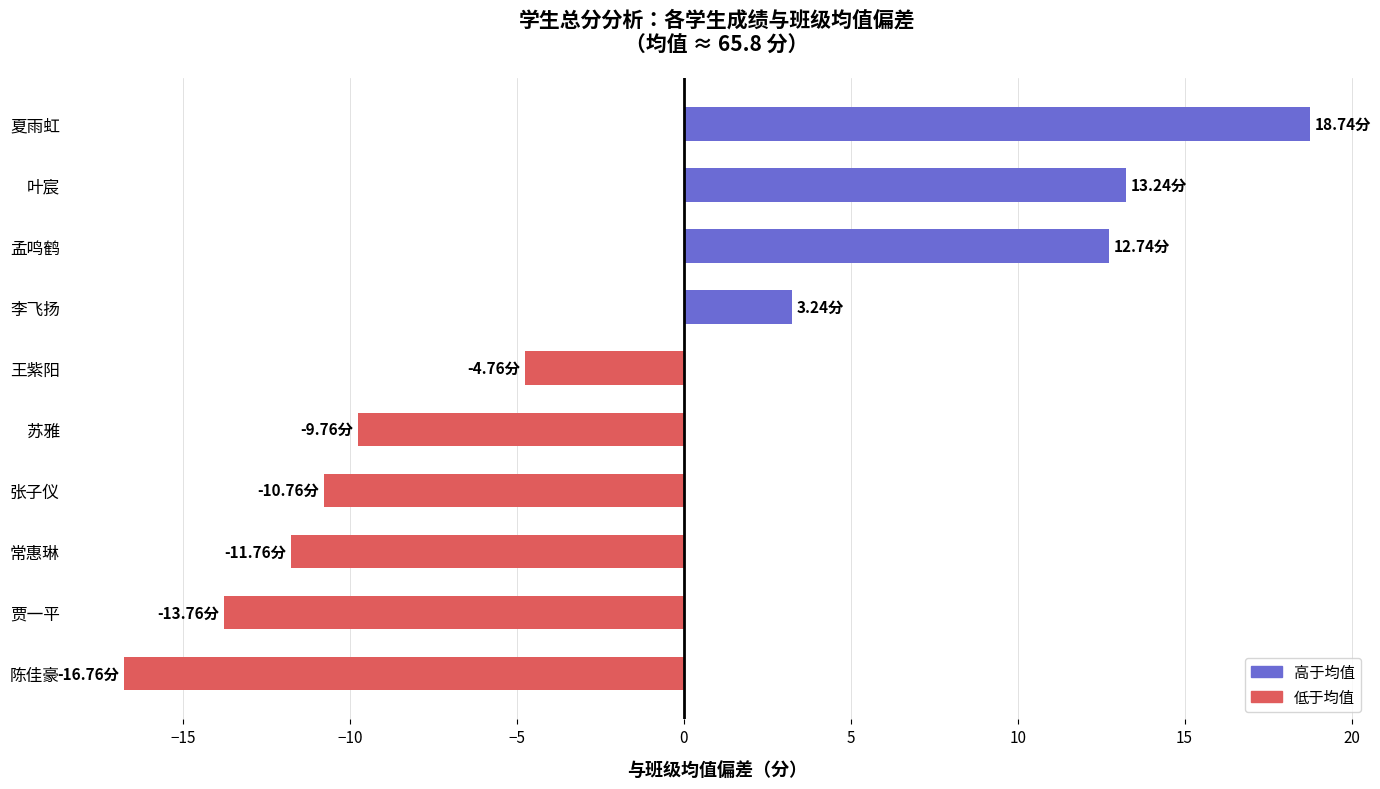

Which label corresponds to the largest value in the chart?

夏雨虹